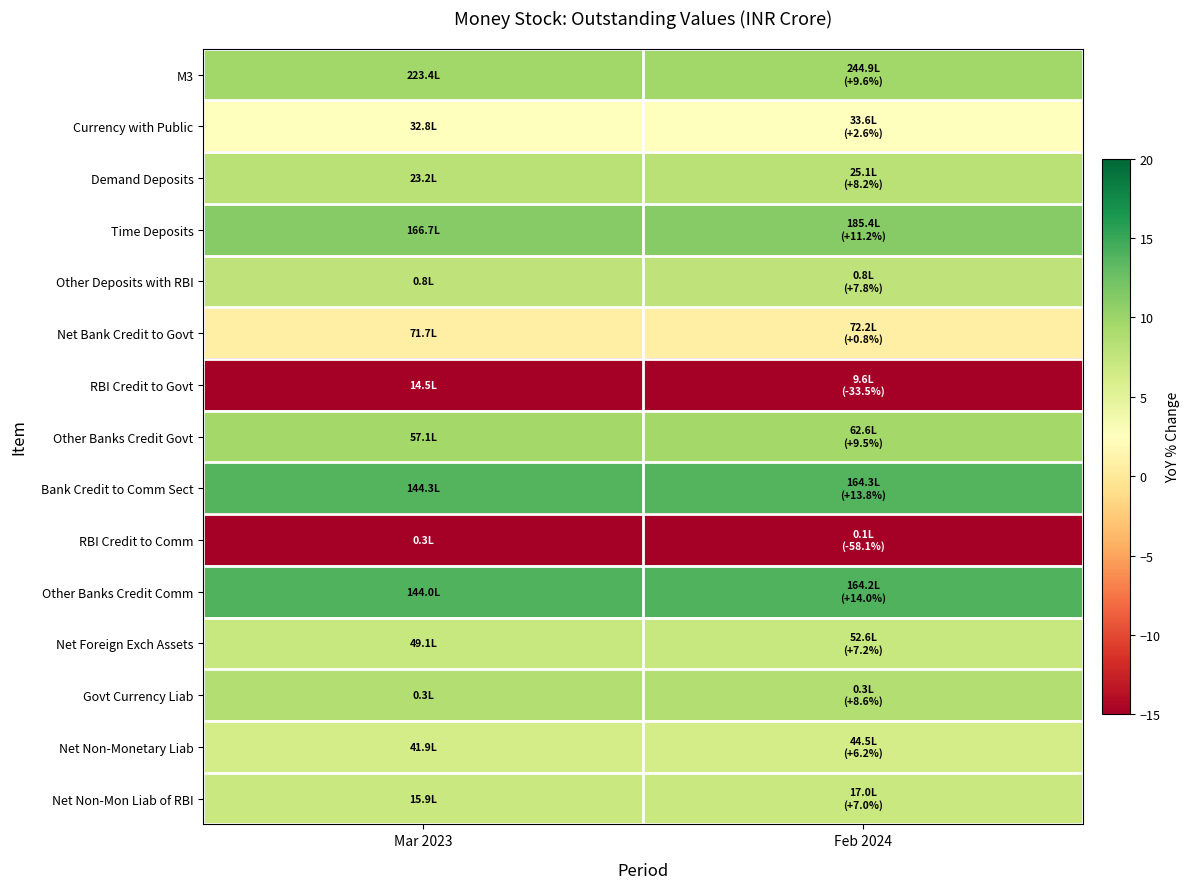

Rank the series by their maximum value, from lowest to highest.

RBI Credit to Comm, RBI Credit to Govt, Net Bank Credit to Govt, Currency with Public, Net Non-Monetary Liab, Net Non-Mon Liab of RBI, Net Foreign Exch Assets, Other Deposits with RBI, Demand Deposits, Govt Currency Liab, Other Banks Credit Govt, M3, Time Deposits, Bank Credit to Comm Sect, Other Banks Credit Comm